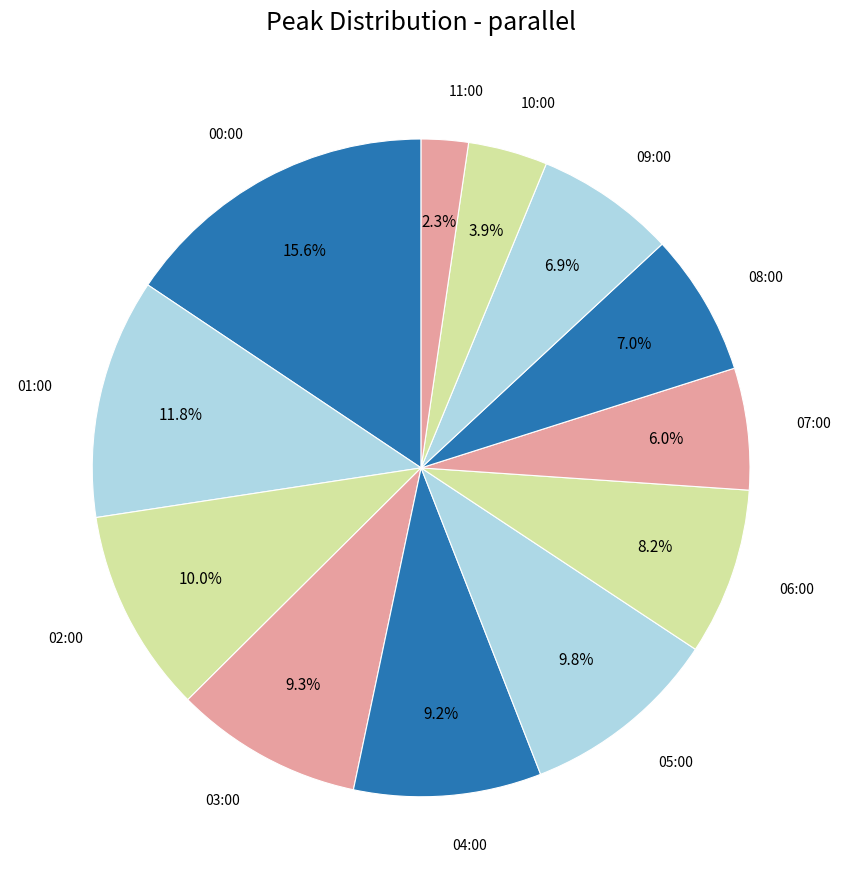

Is there any slice that represents more than half of the pie?

No